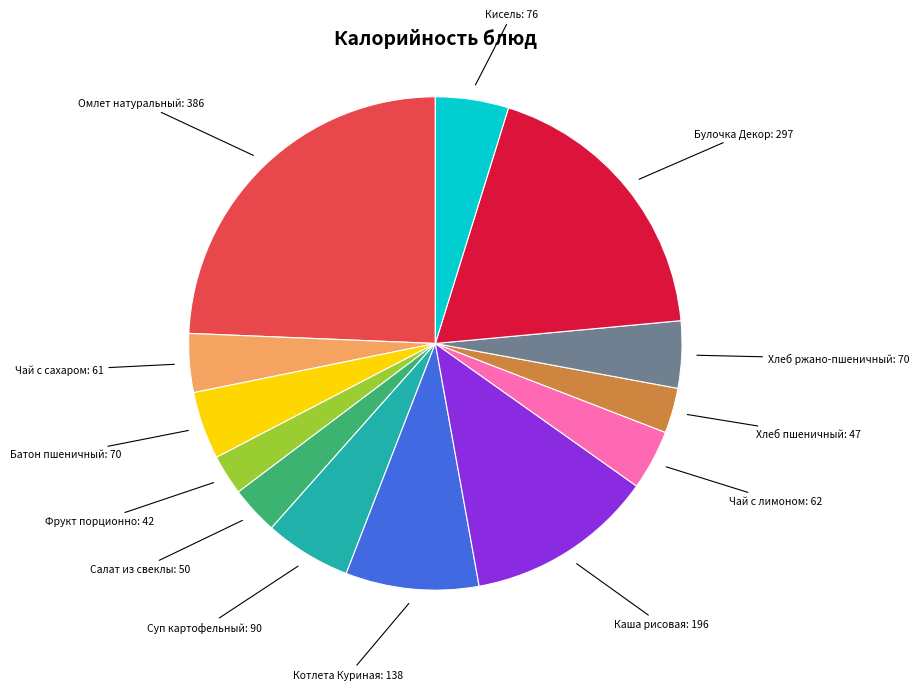

Is there a majority slice in this chart?

No